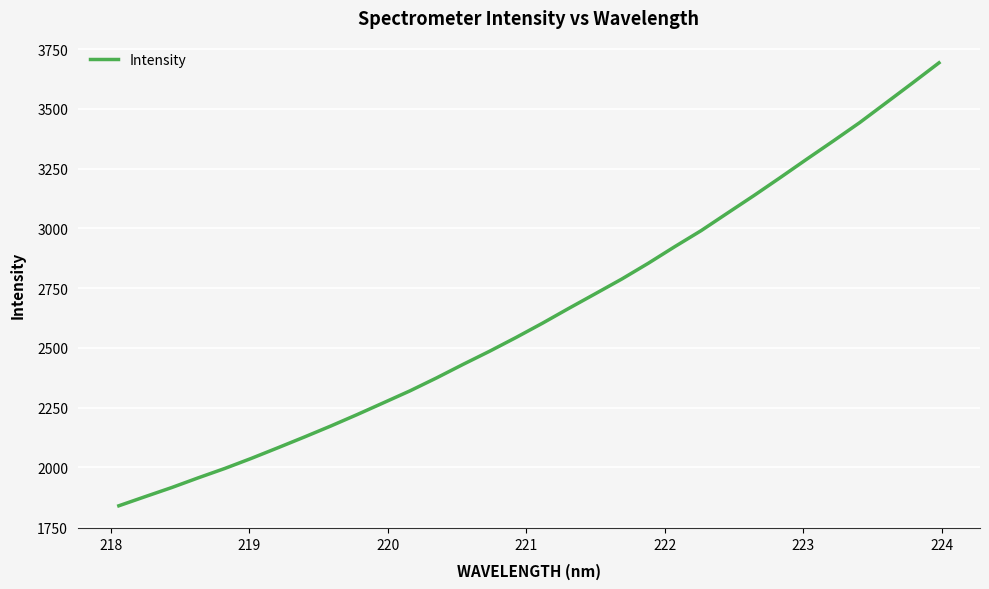

What is the maximum value shown in the chart?

3692.4